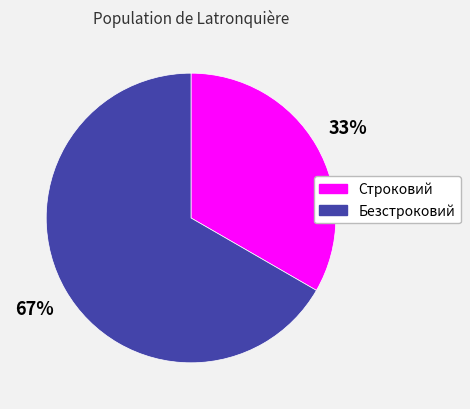

Is there a majority slice in this chart?

Yes